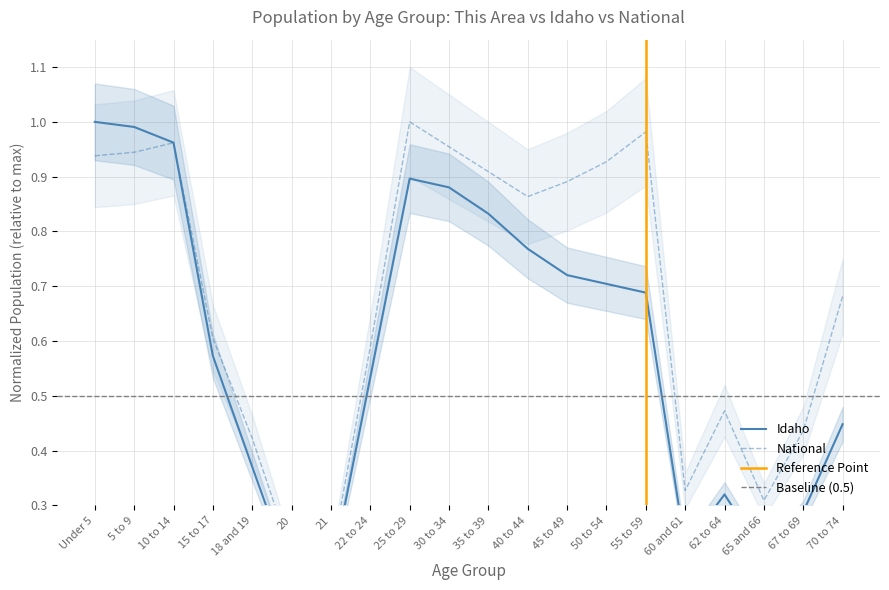

What is the sum of all Idaho values?

11.8